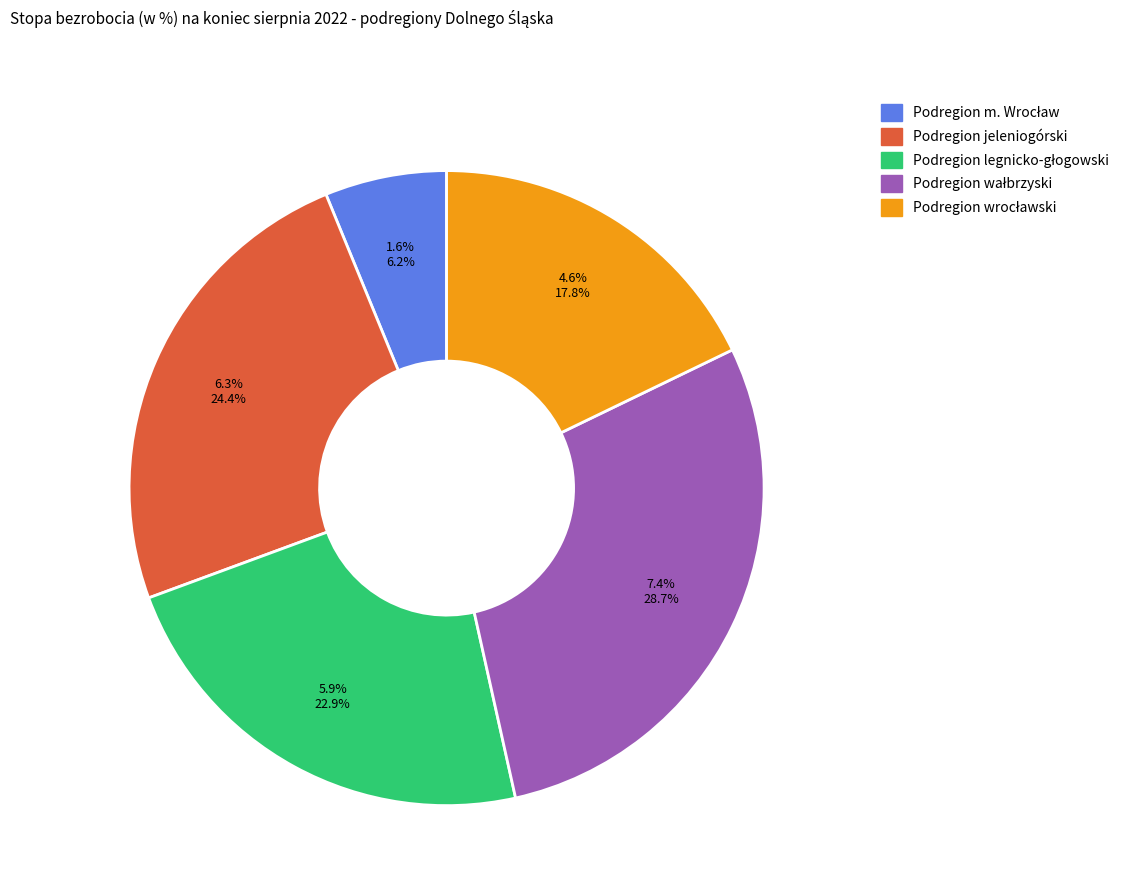

Is there a majority slice in this chart?

No